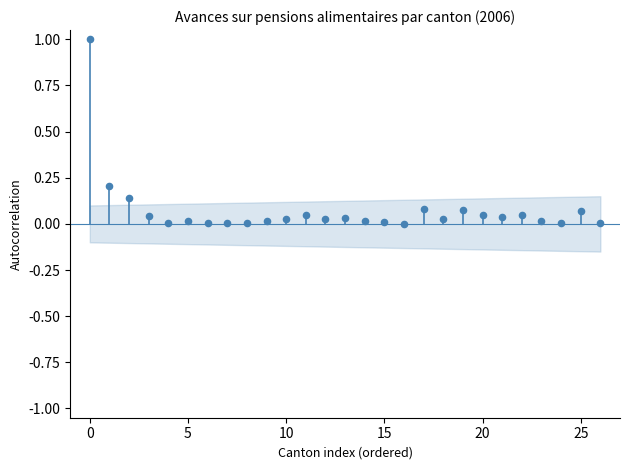

What is the range of Y values (max minus min)?

1.0